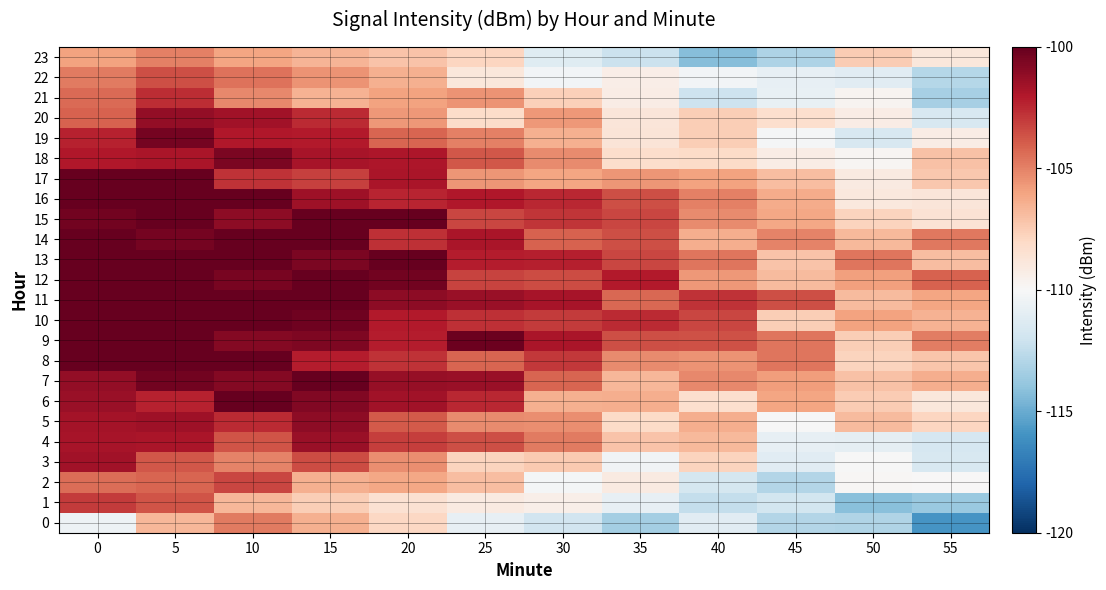

Which series changed the most between 0 and 25?

17